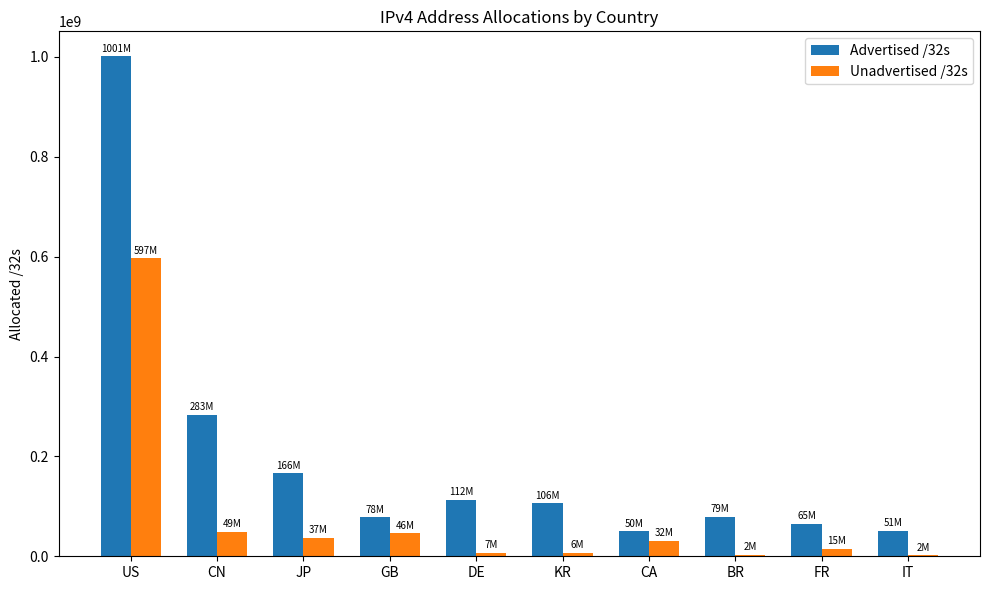

How many groups of bars are there?

10